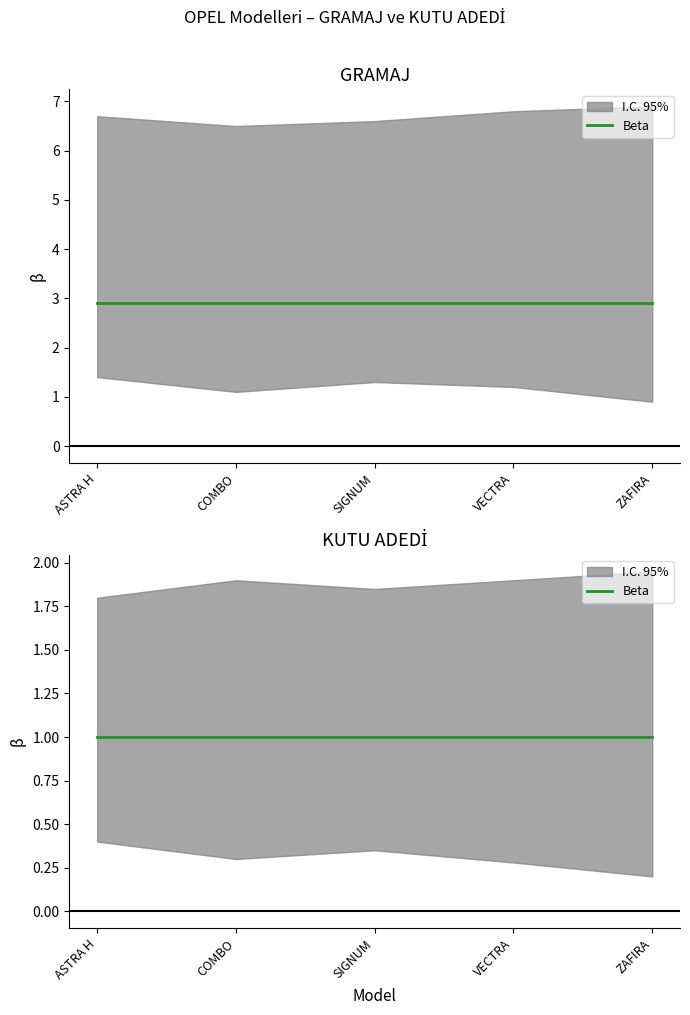

What is the label of the 3rd point from the right?

SIGNUM